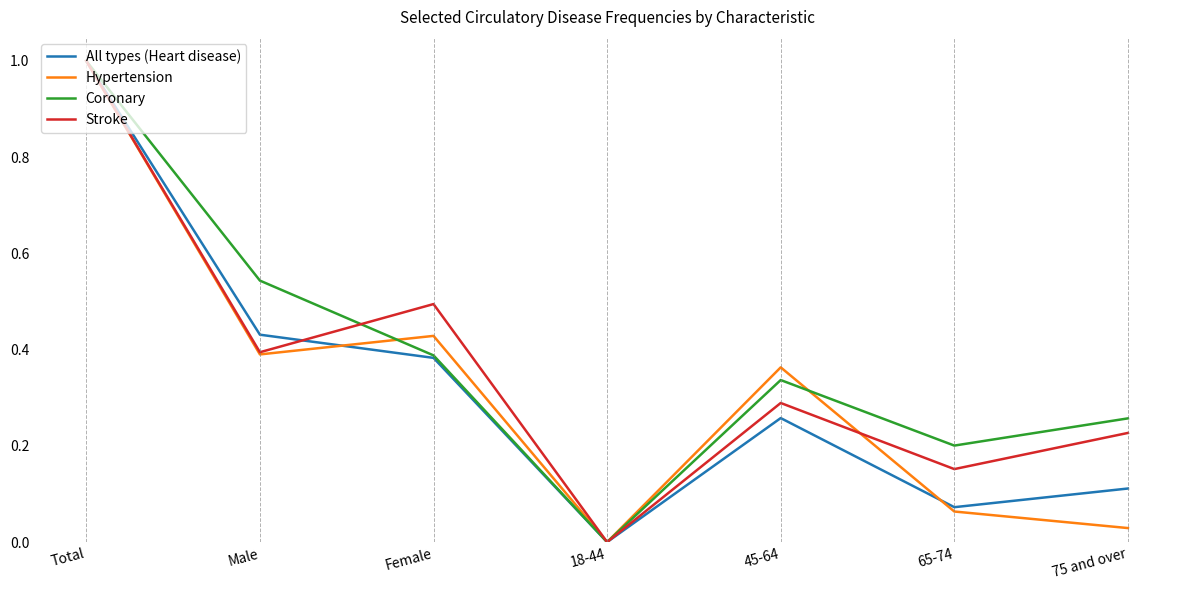

True or false: Stroke has a value of 0.4 at 75 and over.

False